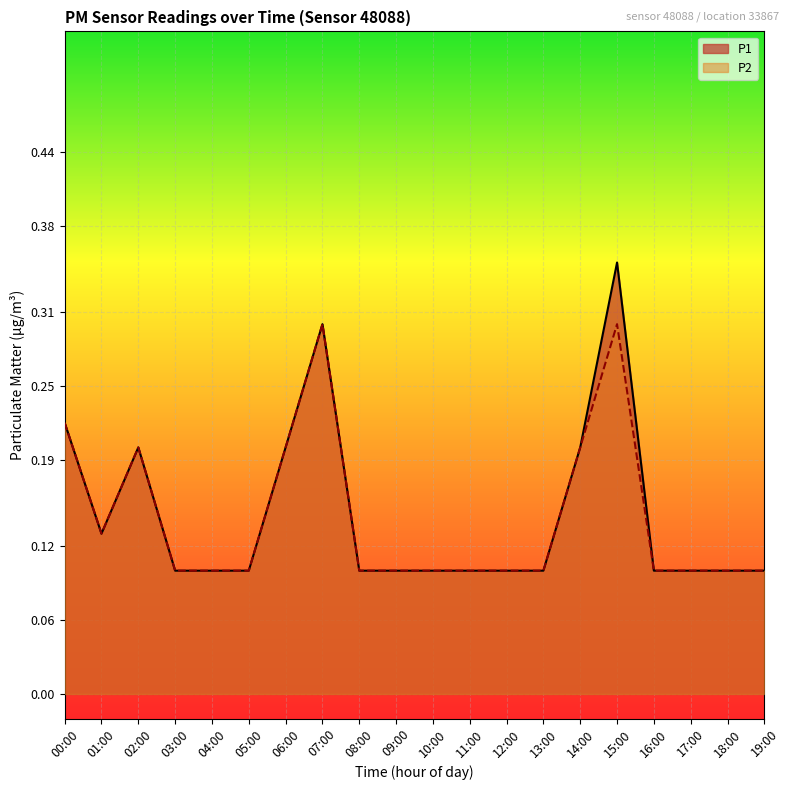

Where is P1 nearest to the value 0?

03:00